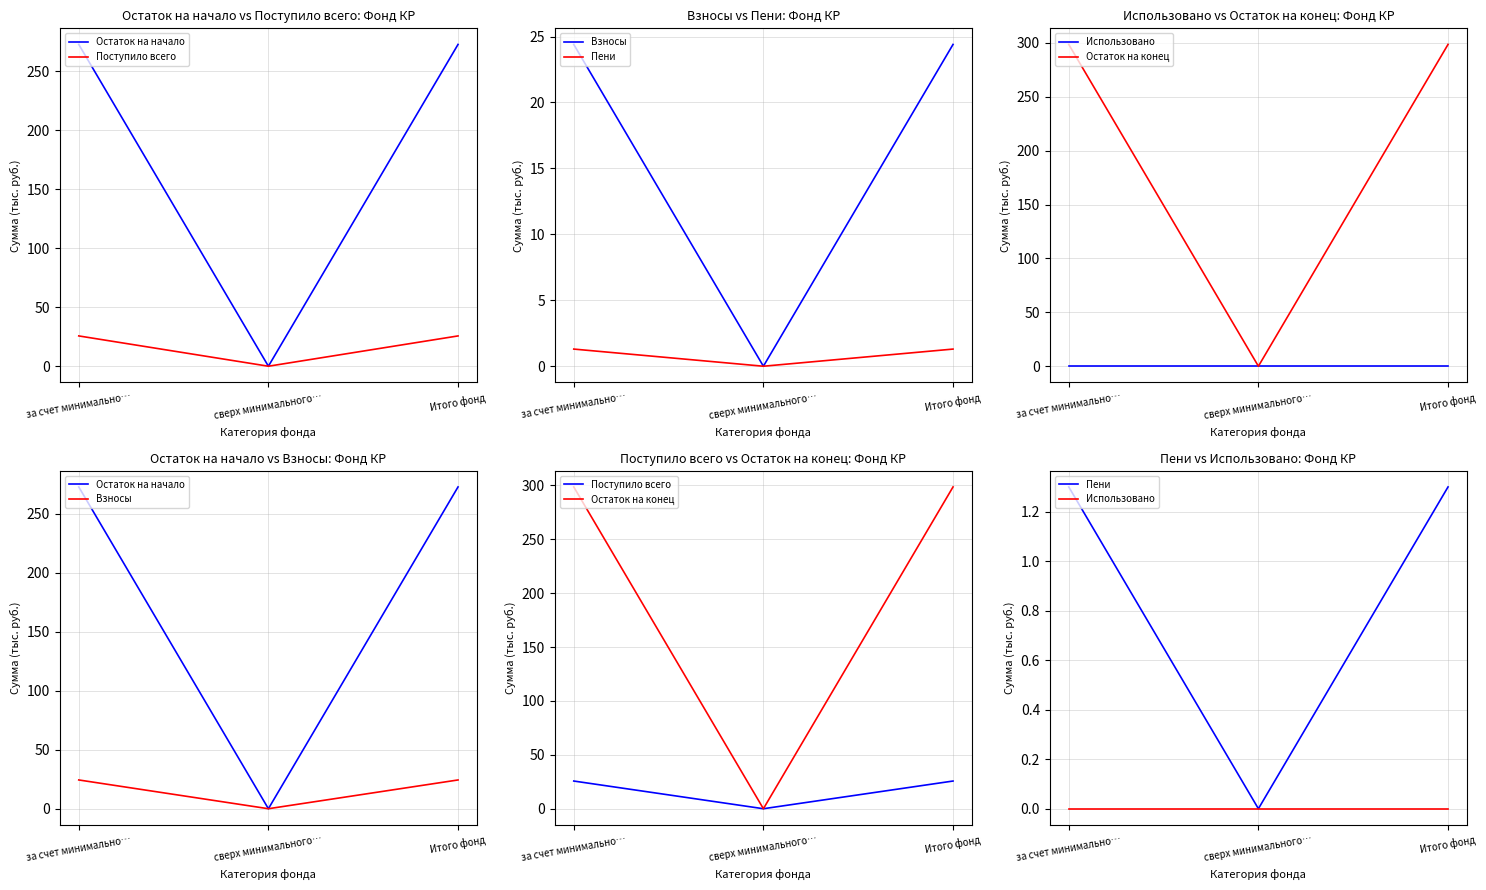

At which category is the sum across all series the highest?

за счет минимально…